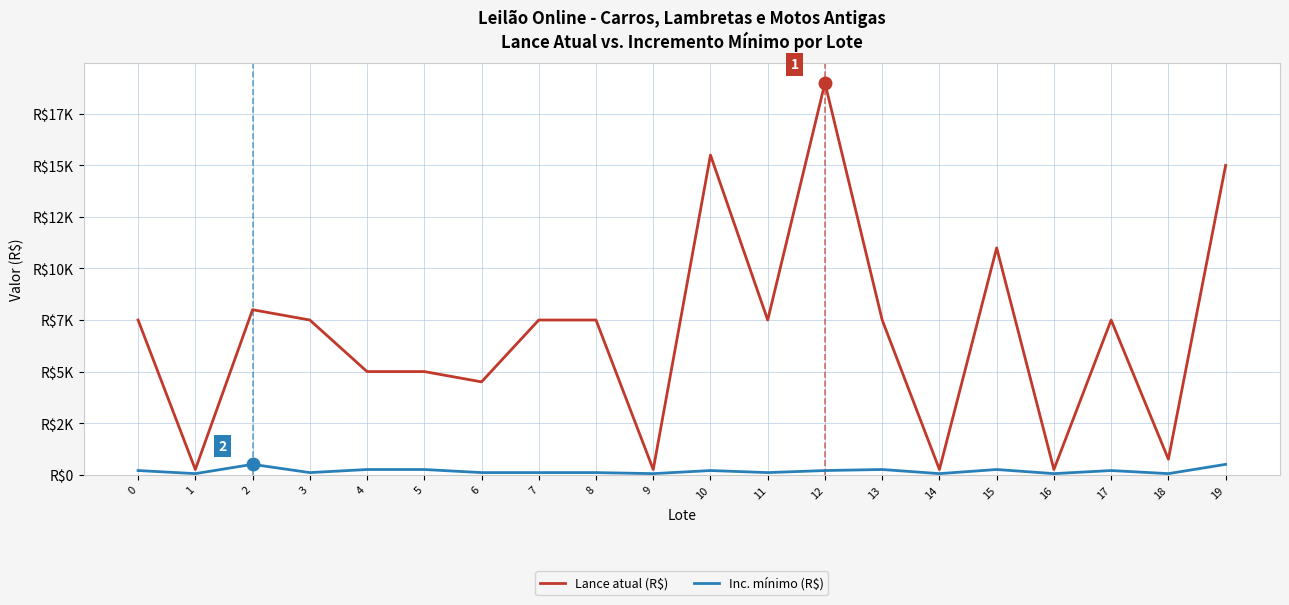

True or false: Lance atual (R$) and Inc. mínimo (R$) intersect in this chart.

False